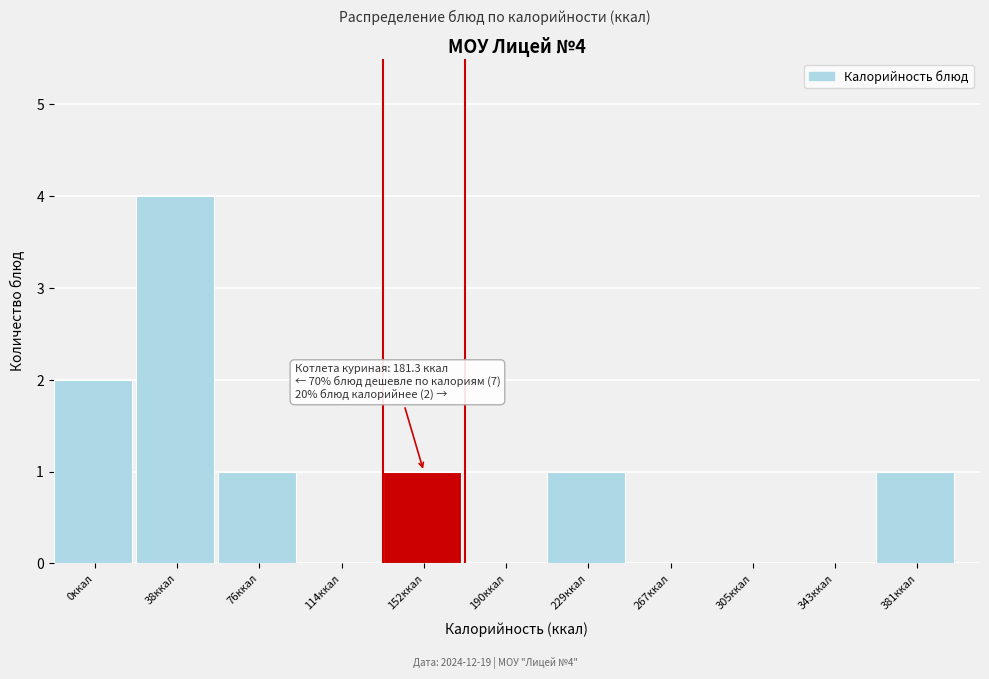

Reading left to right, list all the values displayed in this chart.

0ккал=2	38ккал=4	76ккал=1	114ккал=0	152ккал=1	190ккал=0	229ккал=1	267ккал=0	305ккал=0	343ккал=0	381ккал=1